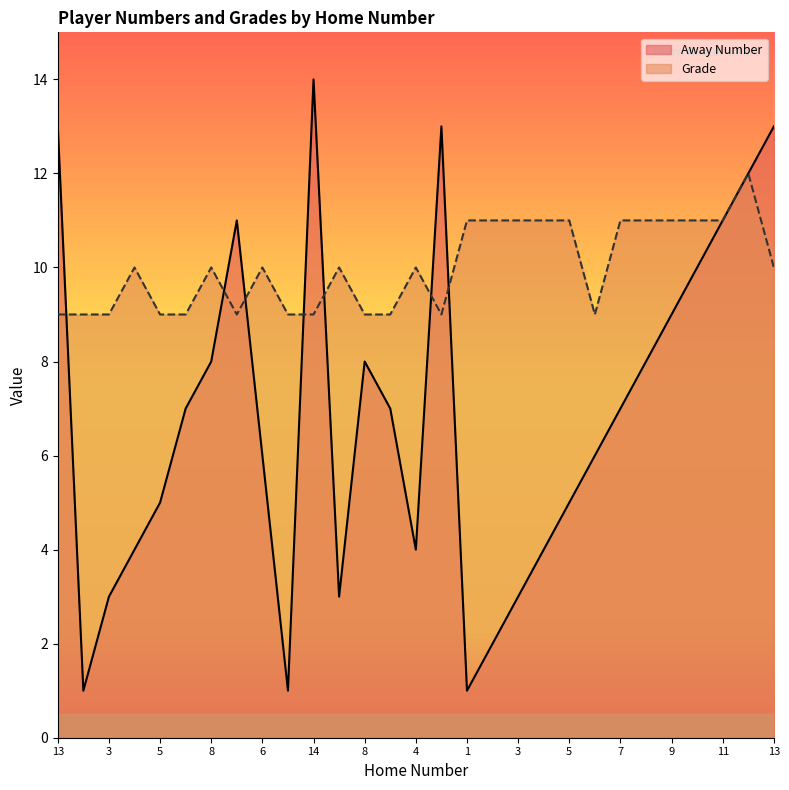

Reading left to right, what are all the values shown in this chart?

Away Number: 13	1	3	4	5	7	8	11	6	1	14	3	8	7	4	13	1	2	3	4	5	6	7	8	9	10	11	12	13
Grade: 9	9	9	10	9	9	10	9	10	9	9	10	9	9	10	9	11	11	11	11	11	9	11	11	11	11	11	12	10